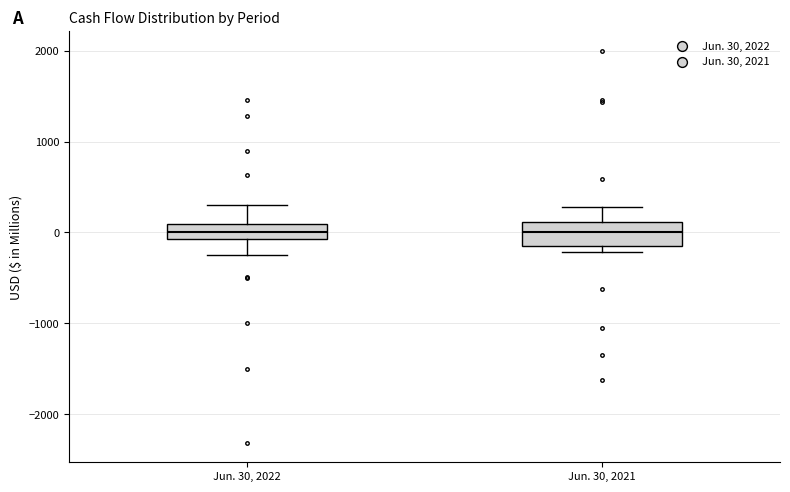

Where is the upper edge of the box for Jun. 30, 2022 on the y-axis? The values are not printed on the chart, so give them approximately, as read against the axis.

100